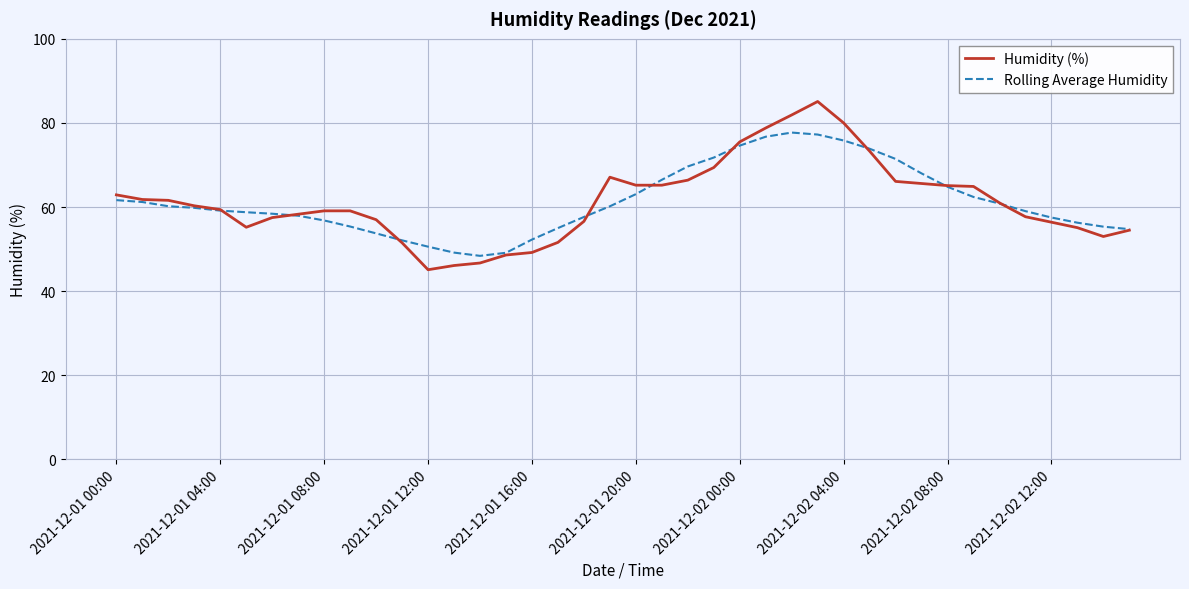

What is the difference between the maximum and minimum values in the Humidity (%) series?

40.0